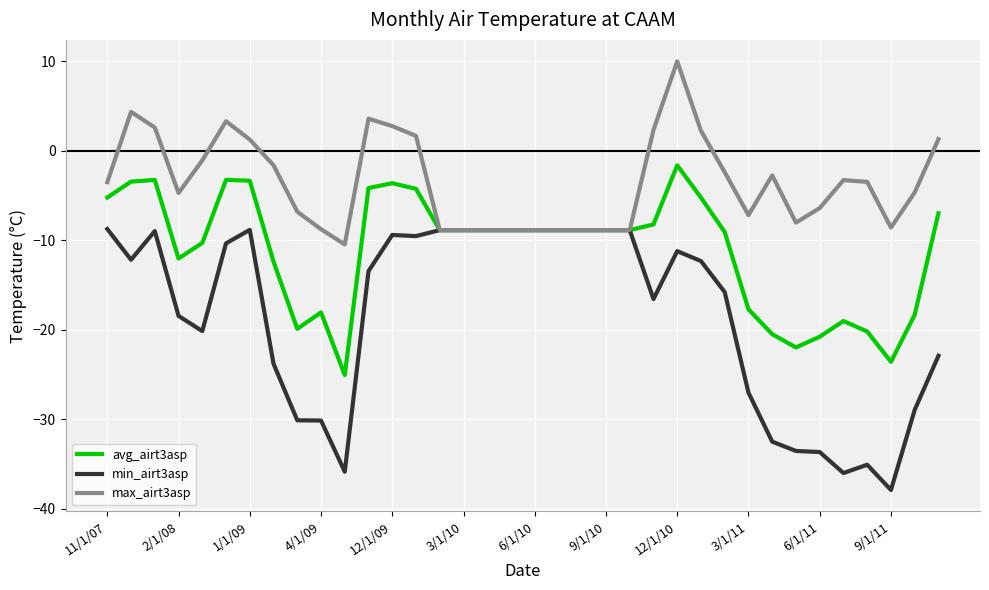

What is the maximum value shown in the chart?

10.0